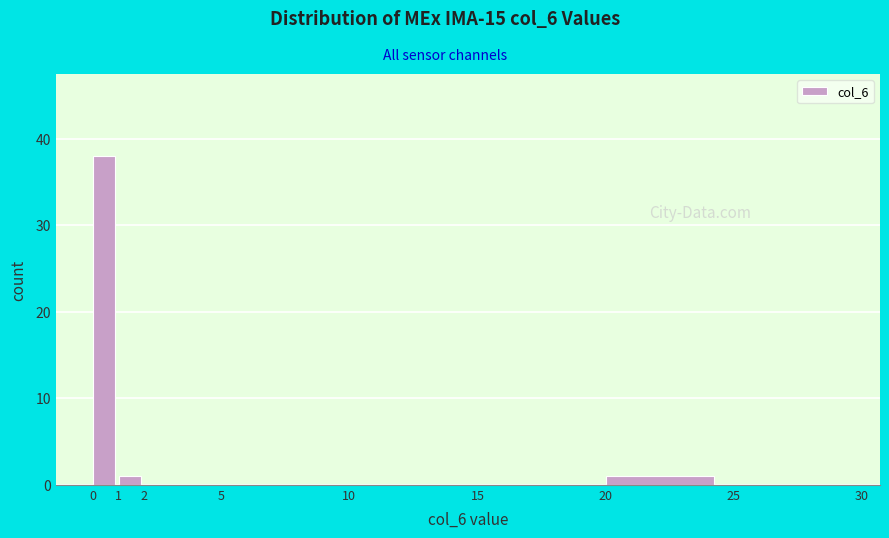

Over which range of the x-axis is the bar tallest?

0 to 1